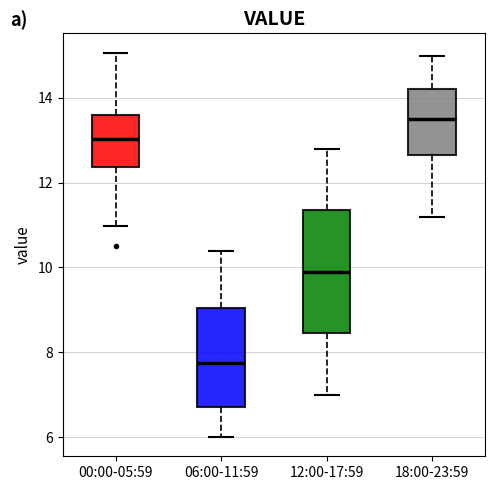

Reading left to right, read every box against the y-axis: the position of its median line, the range the box covers, and the ends of its whiskers. The values are not printed on the chart, so give them approximately, as read against the axis.

00:00-05:59: median 13.0, box 12.4 to 13.6, whiskers 11.0 to 15.0
06:00-11:59: median 7.8, box 6.8 to 9.0, whiskers 6.0 to 10.4
12:00-17:59: median 10.0, box 8.4 to 11.4, whiskers 7.0 to 12.8
18:00-23:59: median 13.6, box 12.6 to 14.2, whiskers 11.2 to 15.0